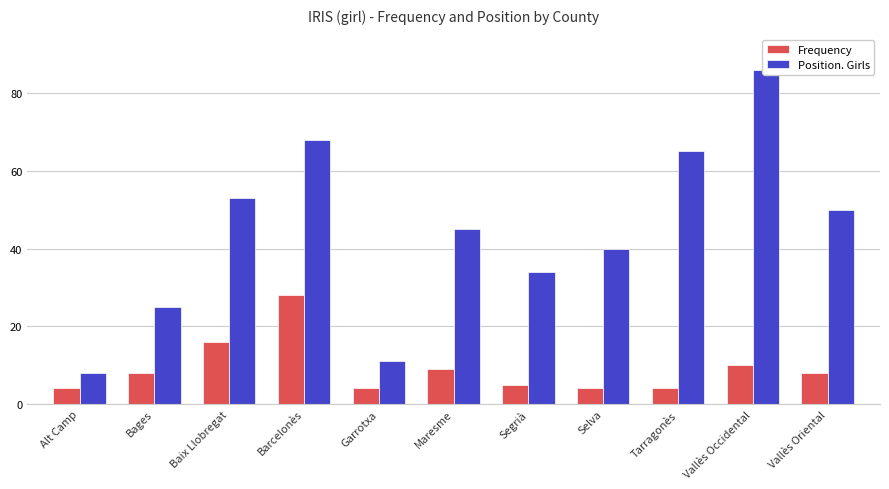

Which series has the largest total across all categories?

Position. Girls